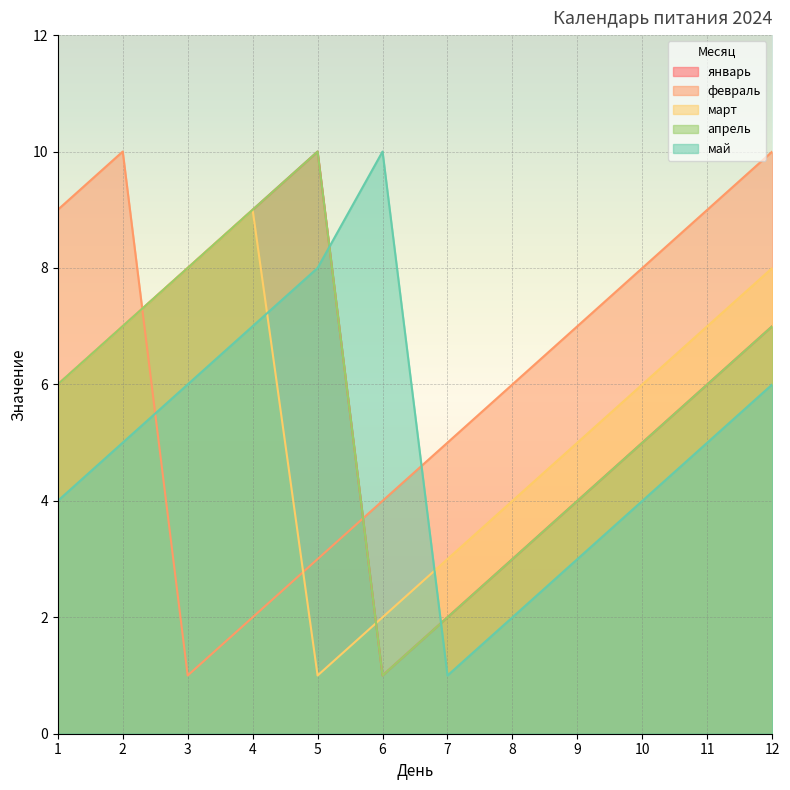

In май, how many points are higher than both neighbors (excluding endpoints)?

1